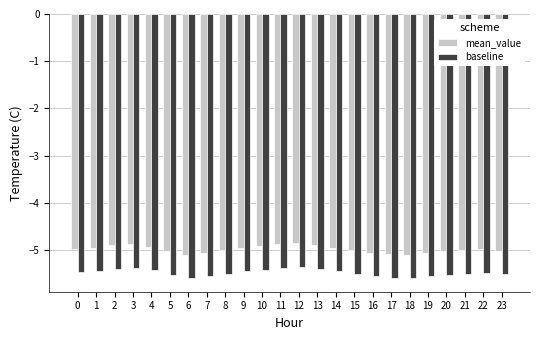

Is the value of mean_value at 20 greater than the value of baseline at 15?

Yes